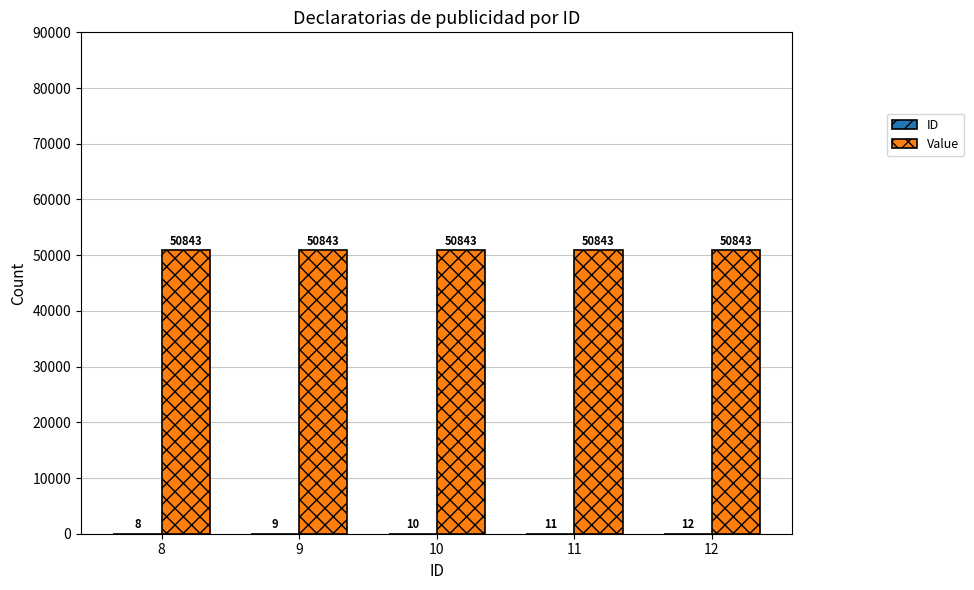

At which category is the sum across all series the highest?

12